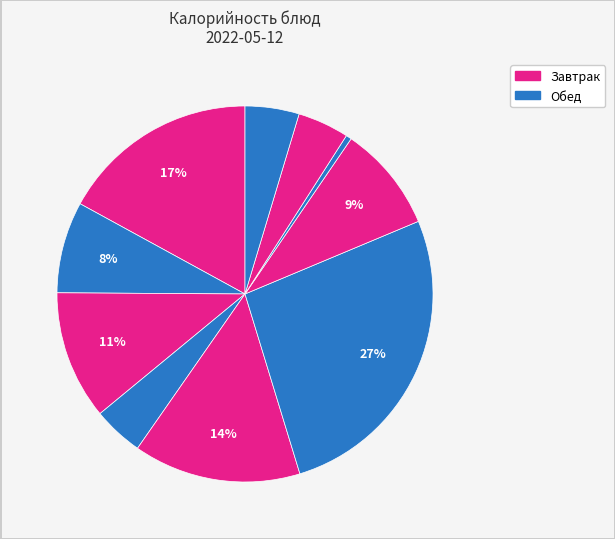

Count the number of slices in the pie.

10